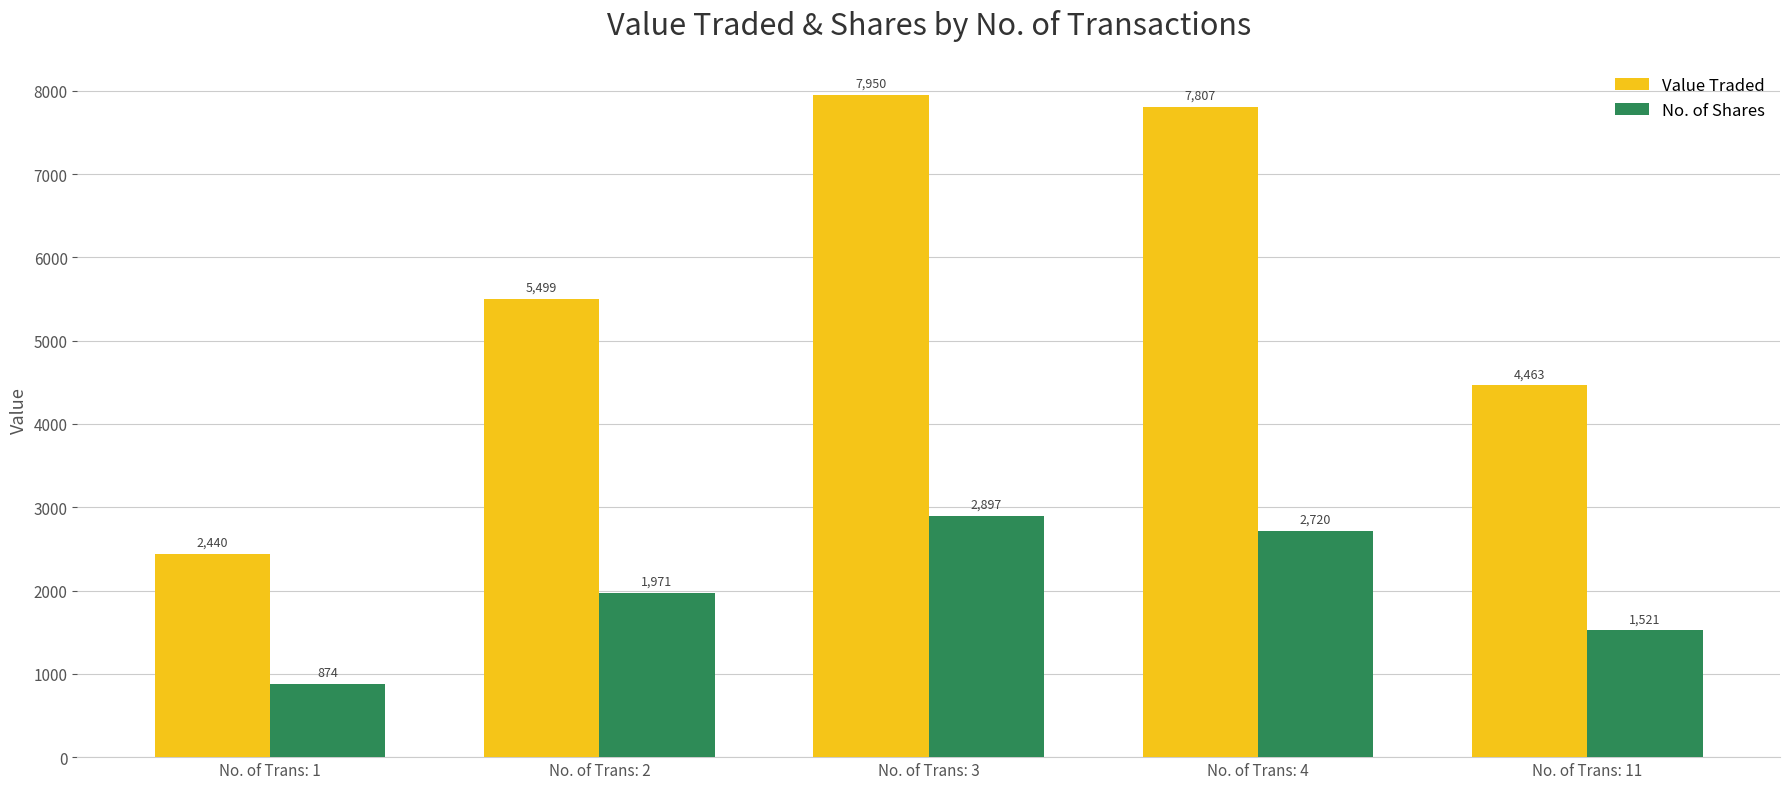

Rank the series by their maximum value, from lowest to highest.

No. of Shares, Value Traded